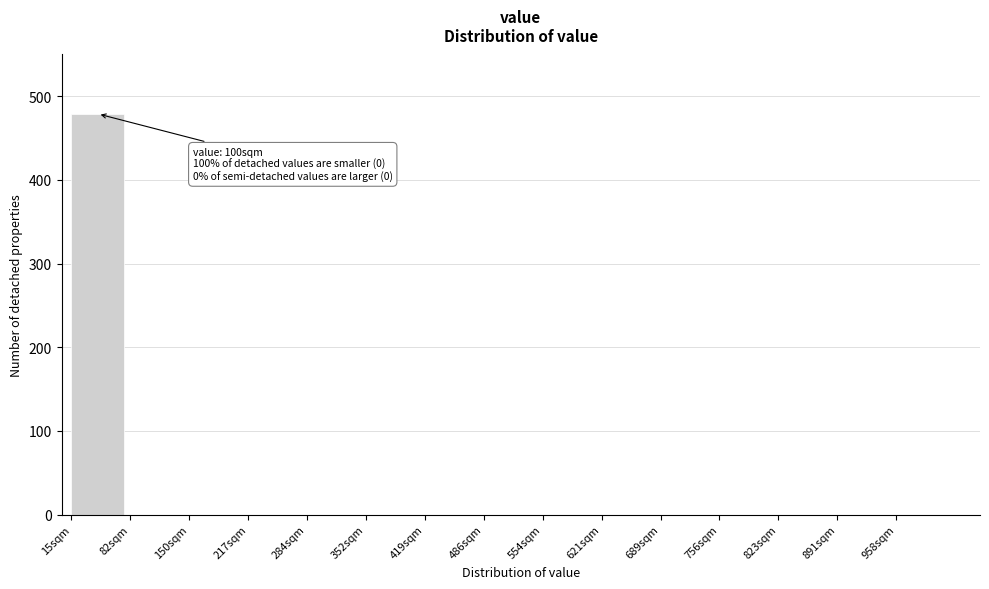

Reading left to right, extract all data points from this chart.

15sqm=479	82sqm=0	150sqm=0	217sqm=0	284sqm=0	352sqm=0	419sqm=0	486sqm=0	554sqm=0	621sqm=0	689sqm=0	756sqm=0	823sqm=0	891sqm=0	958sqm=0